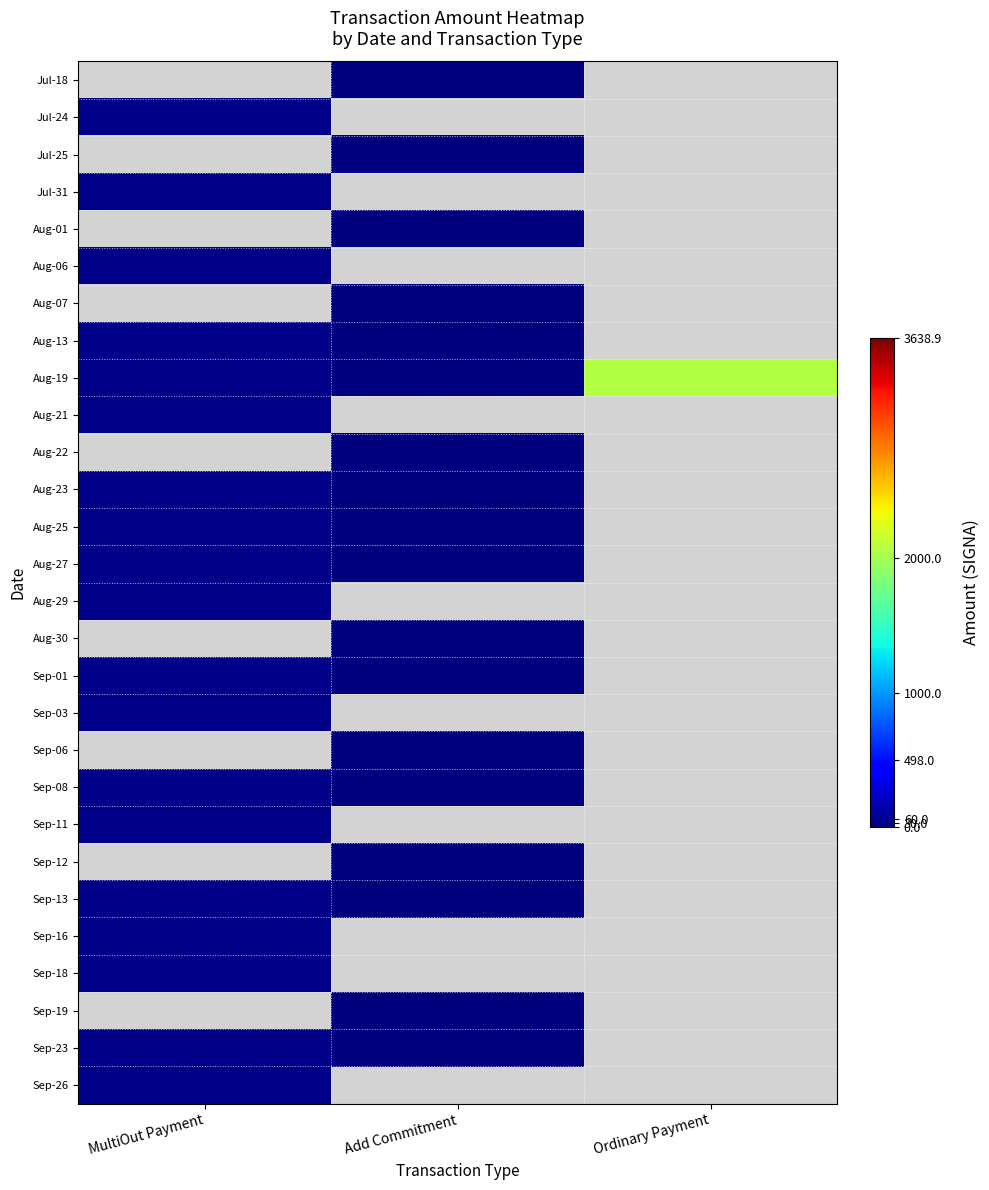

List the series in order of their overall mean, highest first.

Jul-18, Jul-24, Jul-25, Jul-31, Aug-01, Aug-06, Aug-07, Aug-13, Aug-19, Aug-21, Aug-22, Aug-23, Aug-25, Aug-27, Aug-29, Aug-30, Sep-01, Sep-03, Sep-06, Sep-08, Sep-11, Sep-12, Sep-13, Sep-16, Sep-18, Sep-19, Sep-23, Sep-26